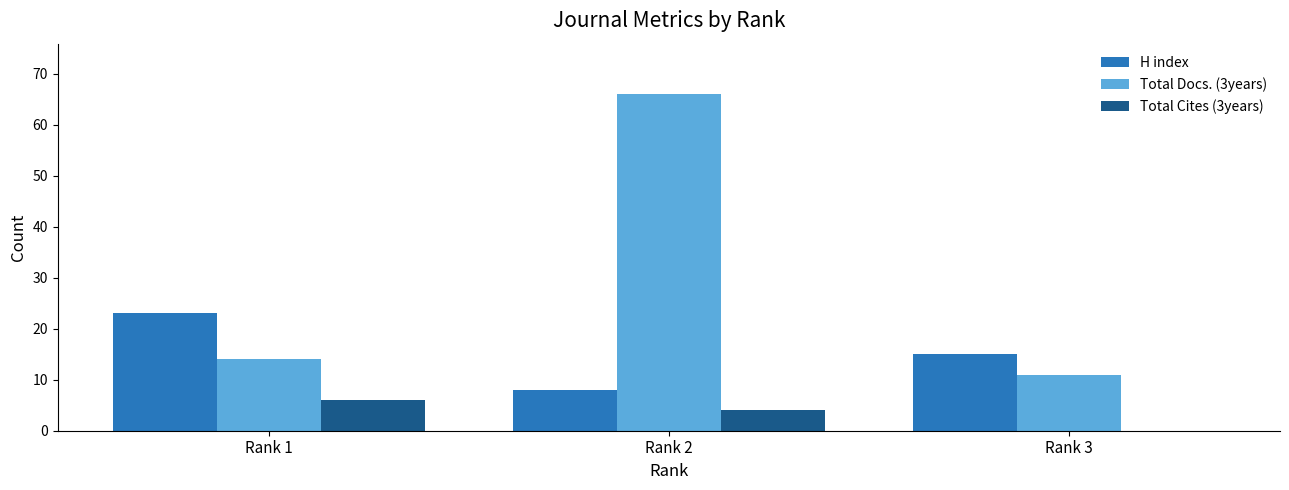

What is the total value across all series at Rank 3?

26